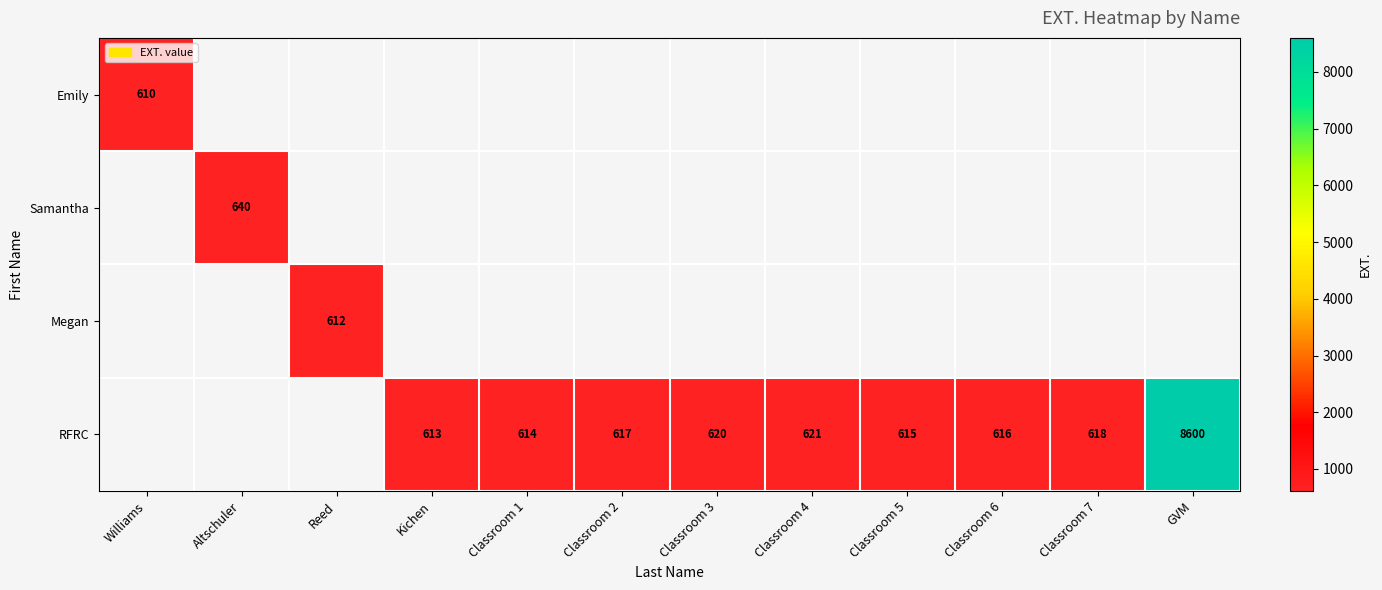

True or false: Samantha has a value of 948.5 at Altschuler.

False